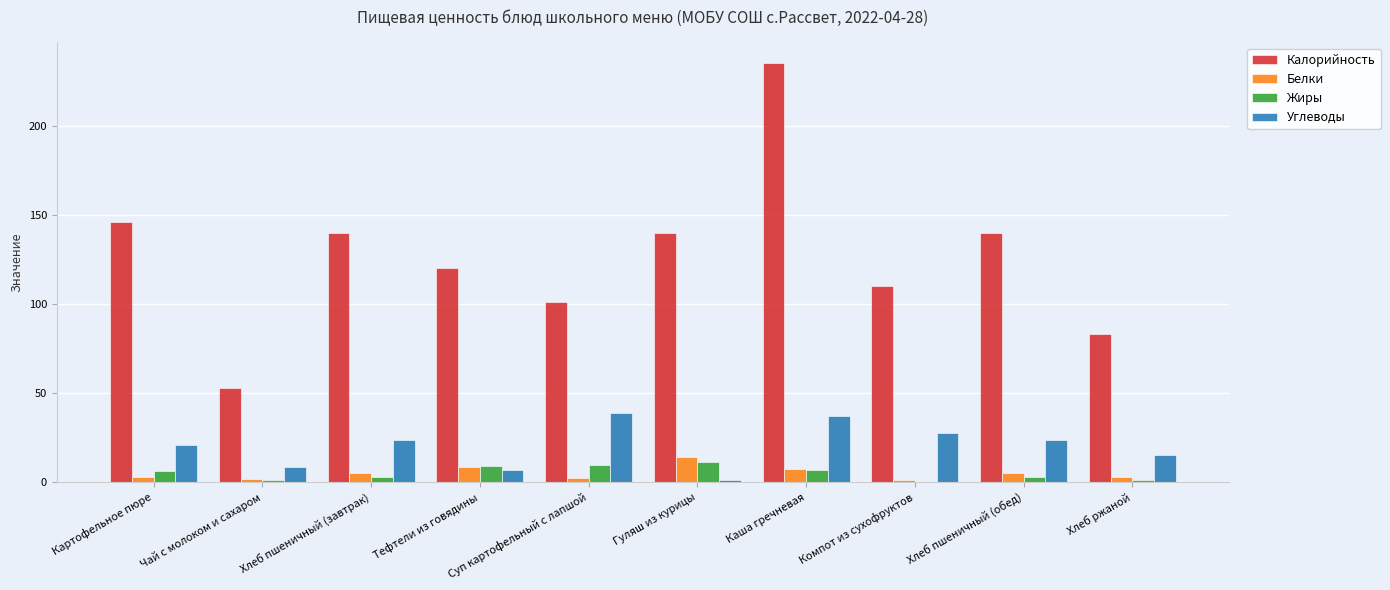

Between Хлеб пшеничный (завтрак) and Хлеб ржаной, which series saw the biggest shift?

Калорийность